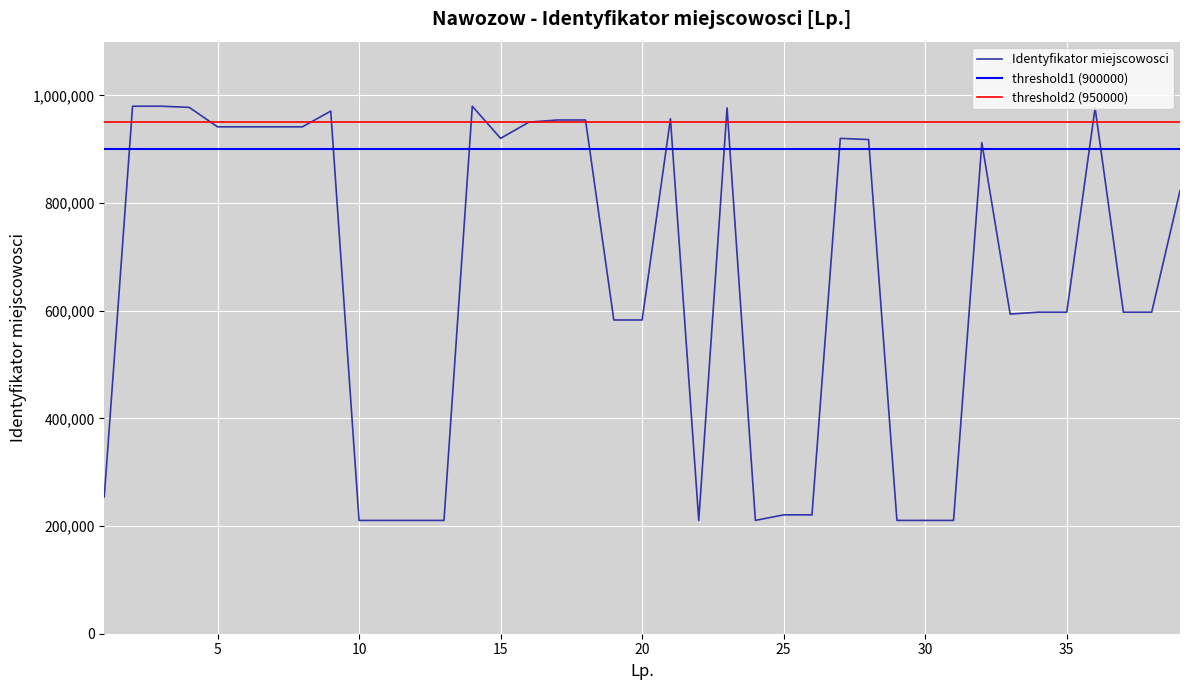

List the labels in order of value, smallest first.

10, 11, 12, 13, 22, 24, 29, 30, 31, 25, 26, 1, 19, 20, 33, 34, 35, 37, 38, 39, 32, 28, 15, 27, 5, 6, 7, 8, 16, 17, 18, 21, 9, 23, 36, 4, 2, 3, 14